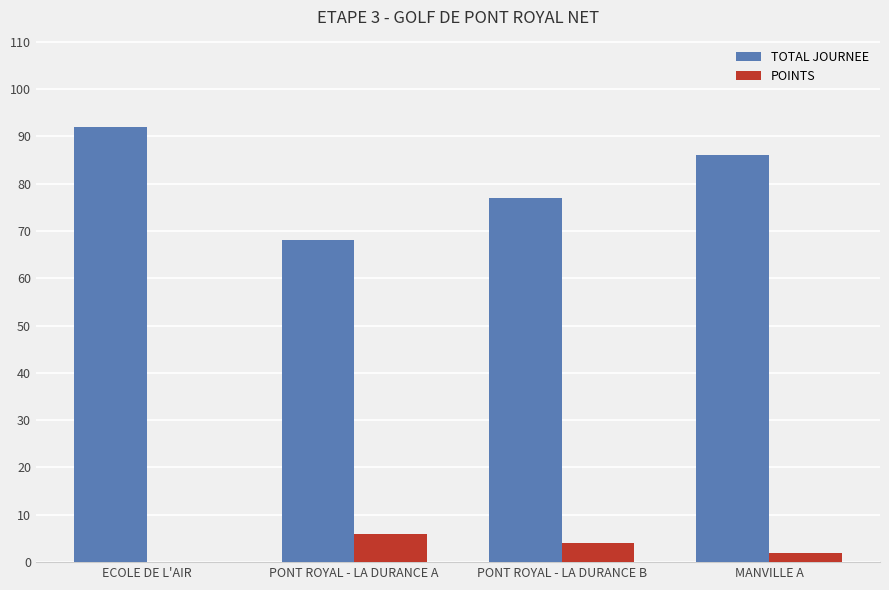

How many groups of bars are there?

4